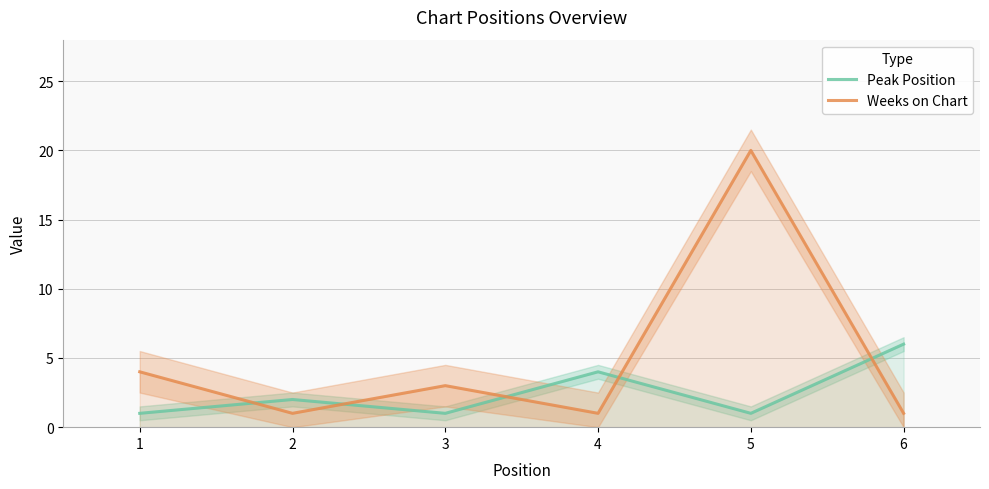

What is the spread (max minus min) of values at 1?

3